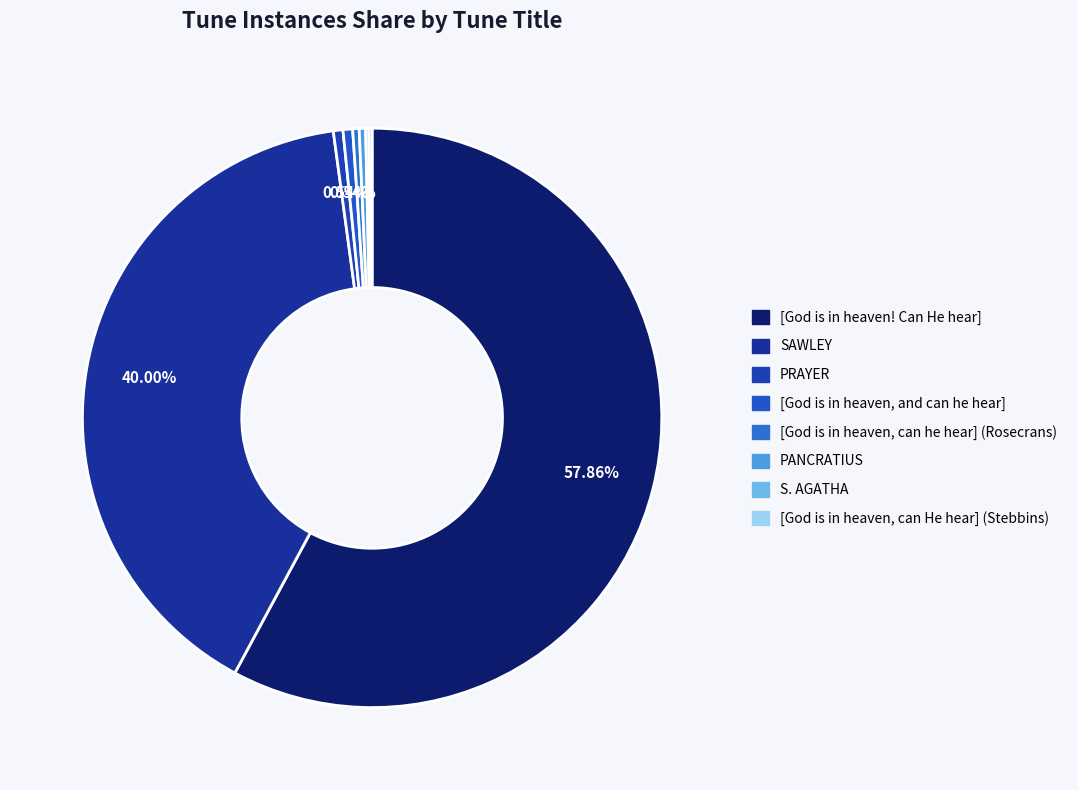

Count the number of slices in the pie.

8